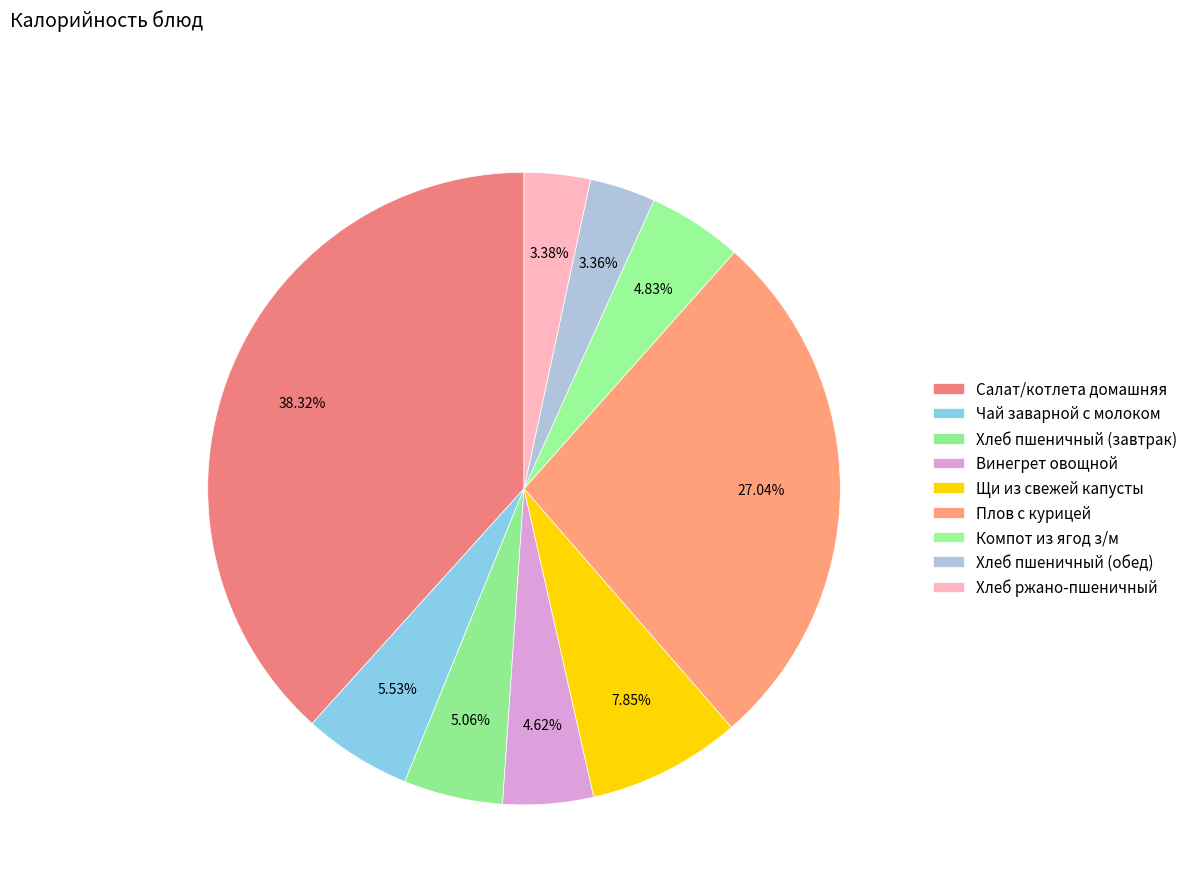

To the nearest percent, what portion does Салат/котлета домашняя represent?

38%